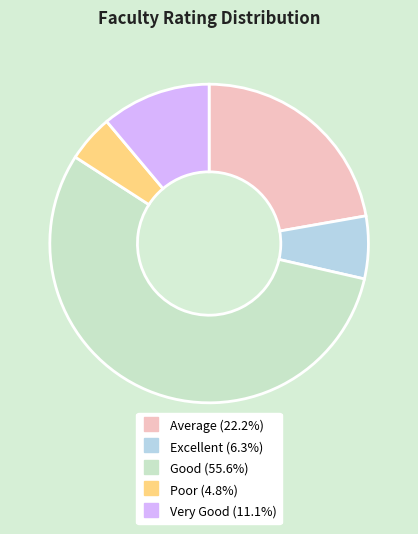

Is the sum of Average and Excellent greater than half?

No